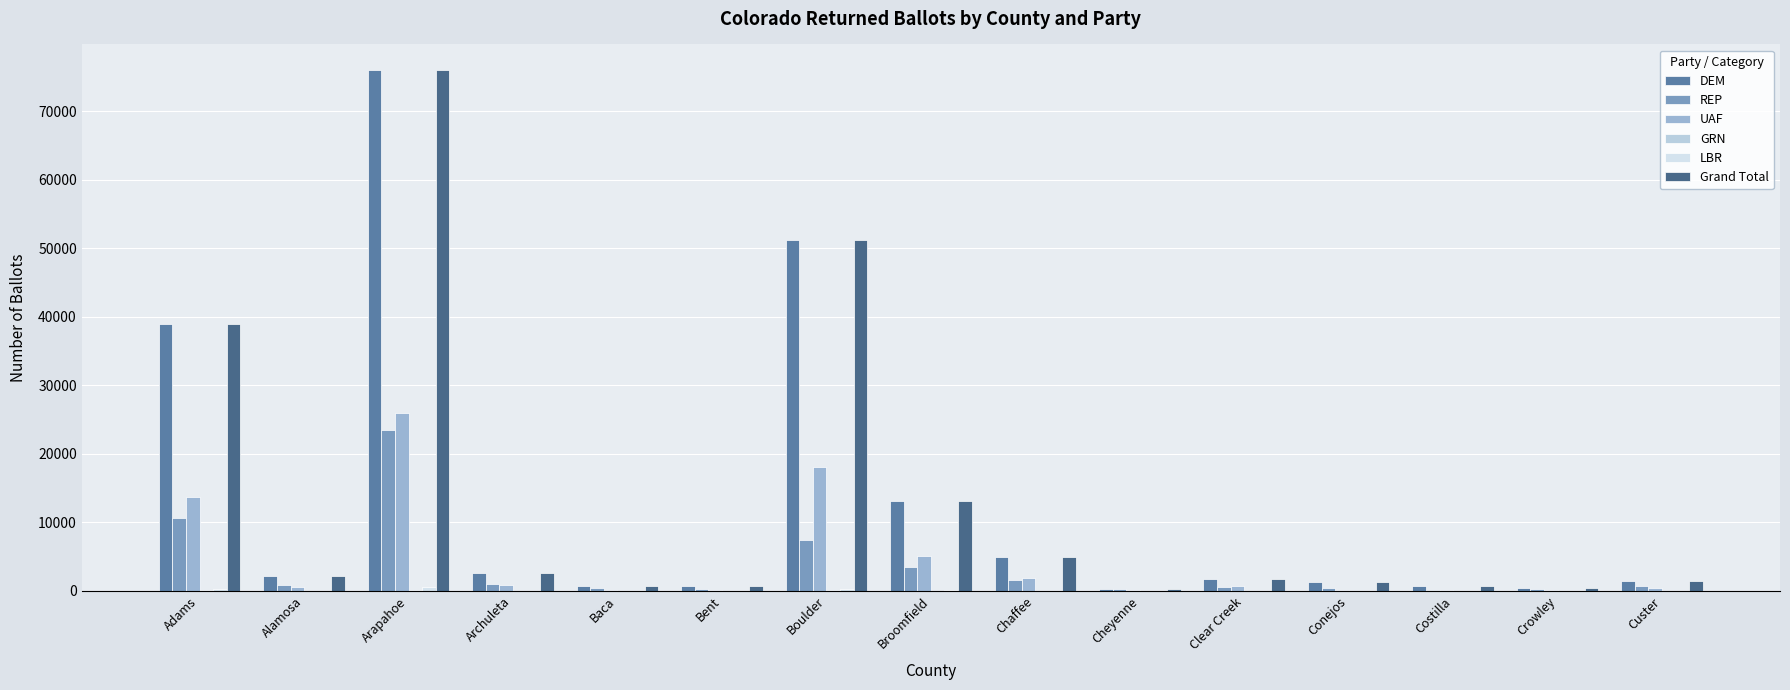

What is the difference between the DEM values at Cheyenne and Alamosa?

1830